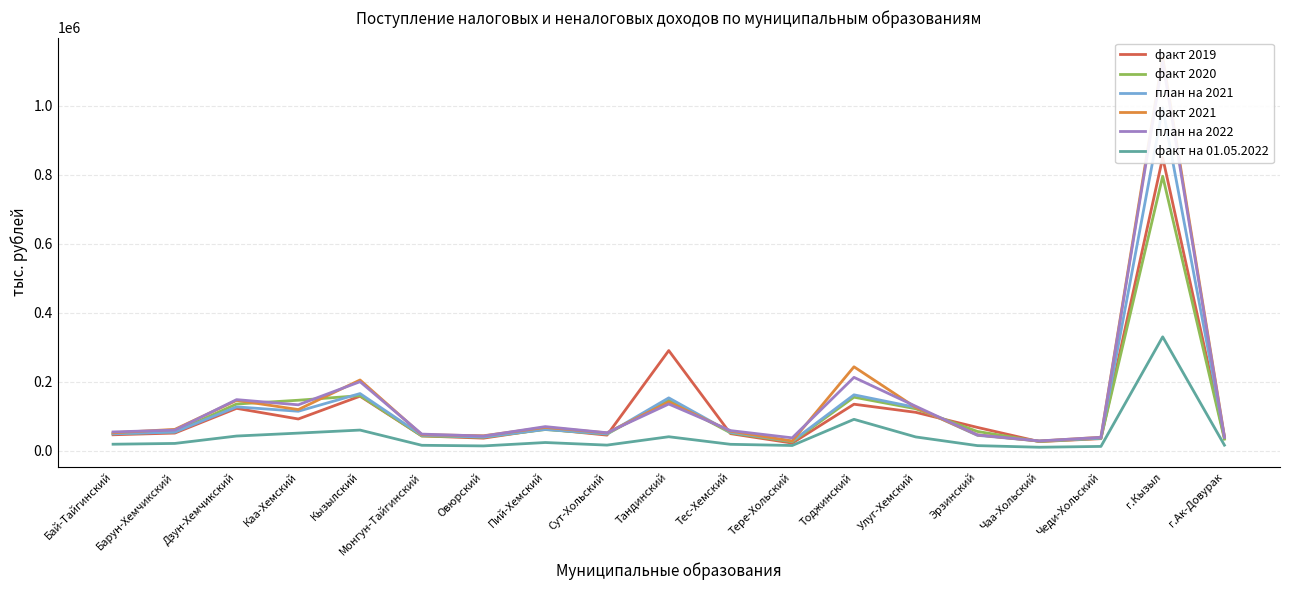

True or false: план на 2022 has a value of 54761 at Бай-Тайгинский.

True